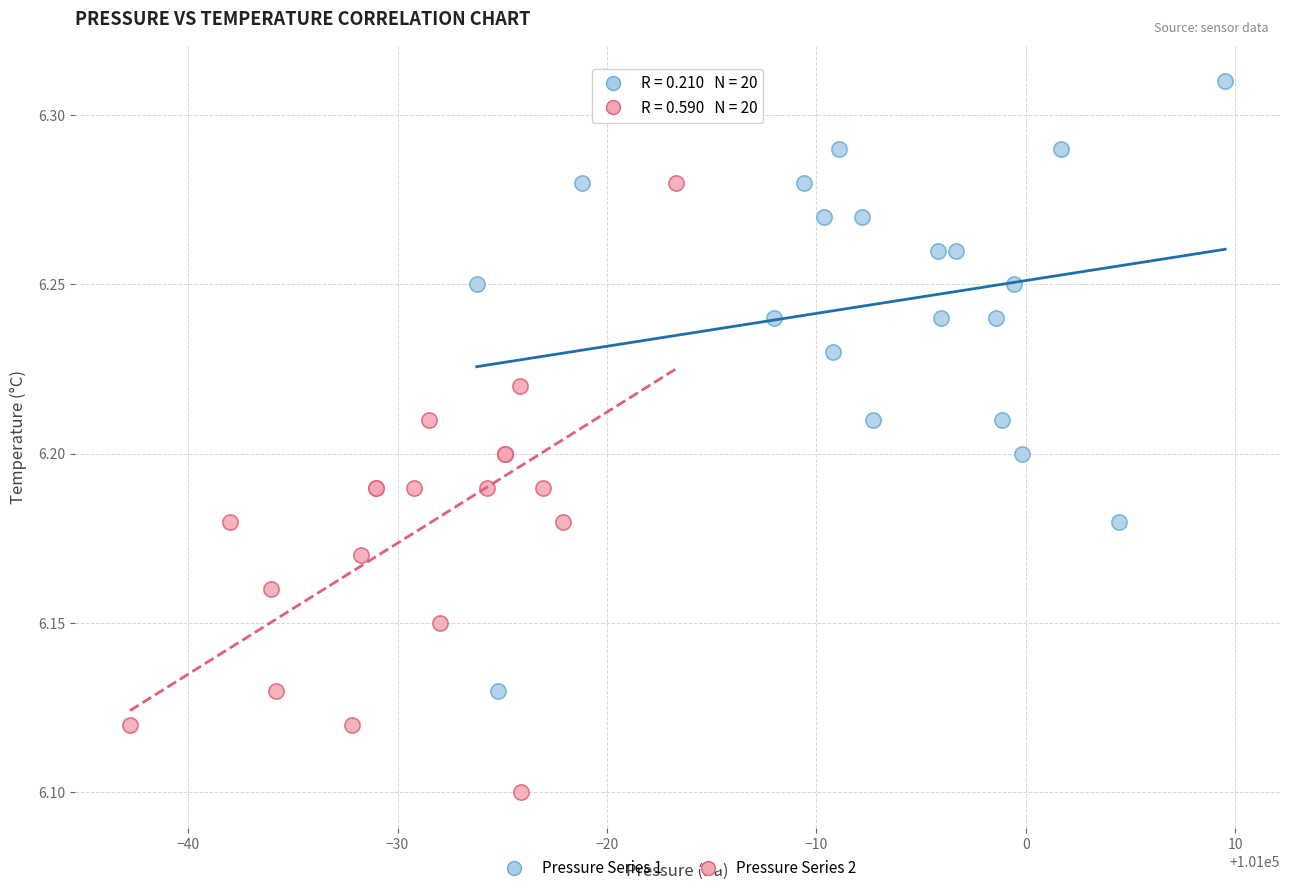

Which series reaches the maximum Y coordinate?

Pressure Series 1